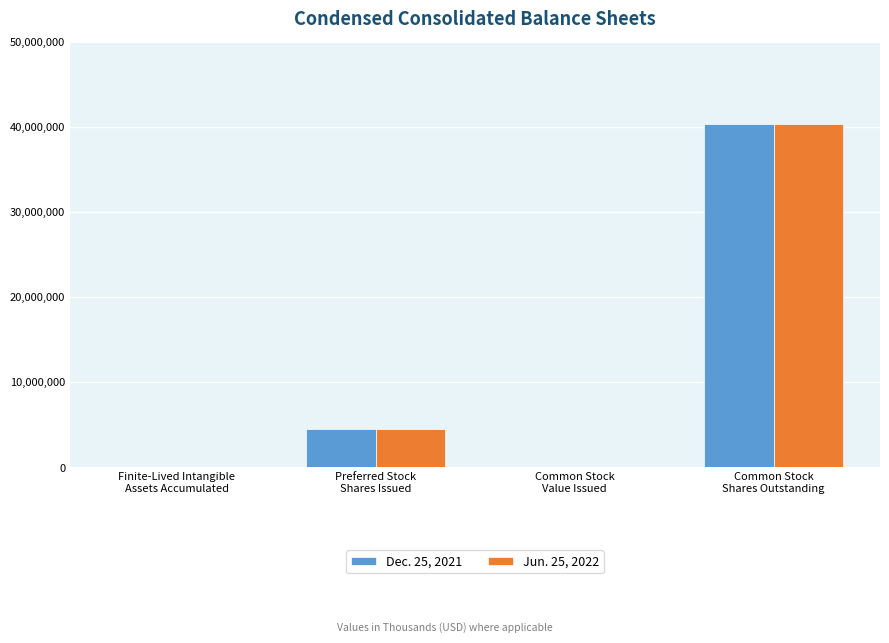

What is the total value across all series at Common Stock
Shares Outstanding?

80655442